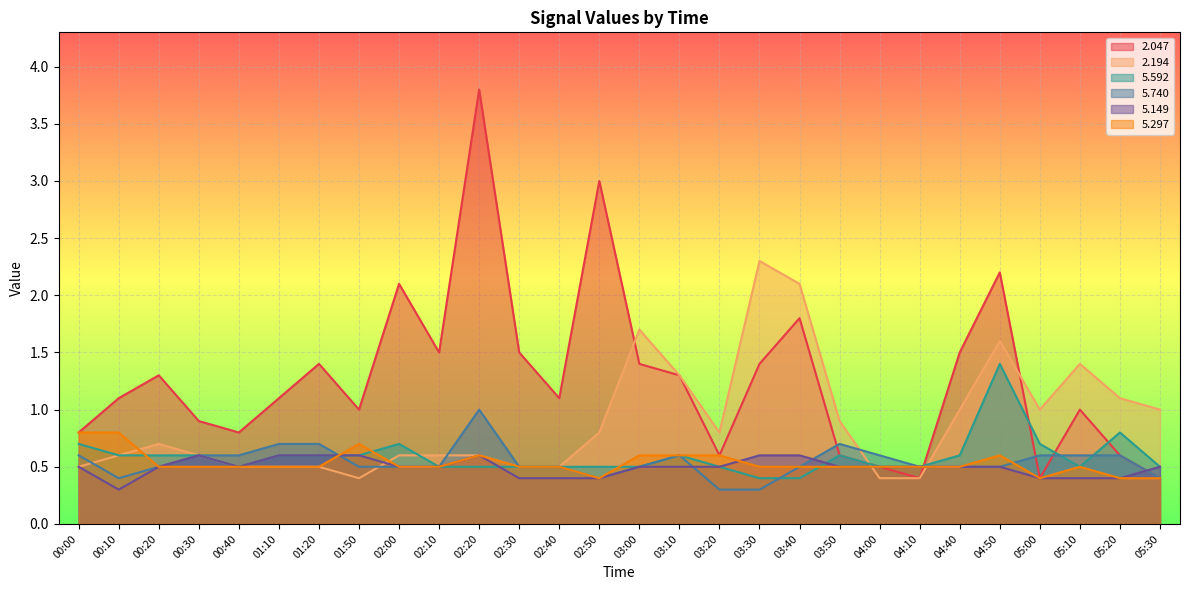

Reading right to left, list all the values displayed in this chart.

  2.047: 05:30=0.4	05:20=0.6	05:10=1.0	05:00=0.4	04:50=2.2	04:40=1.5	04:10=0.4	04:00=0.5	03:50=0.6	03:40=1.8	03:30=1.4	03:20=0.6	03:10=1.3	03:00=1.4	02:50=3.0	02:40=1.1	02:30=1.5	02:20=3.8	02:10=1.5	02:00=2.1	01:50=1.0	01:20=1.4	01:10=1.1	00:40=0.8	00:30=0.9	00:20=1.3	00:10=1.1	00:00=0.8
  2.194: 05:30=1.0	05:20=1.1	05:10=1.4	05:00=1.0	04:50=1.6	04:40=1.0	04:10=0.4	04:00=0.4	03:50=0.9	03:40=2.1	03:30=2.3	03:20=0.8	03:10=1.3	03:00=1.7	02:50=0.8	02:40=0.5	02:30=0.5	02:20=0.6	02:10=0.6	02:00=0.6	01:50=0.4	01:20=0.5	01:10=0.5	00:40=0.5	00:30=0.6	00:20=0.7	00:10=0.6	00:00=0.5
  5.592: 05:30=0.5	05:20=0.8	05:10=0.5	05:00=0.7	04:50=1.4	04:40=0.6	04:10=0.5	04:00=0.5	03:50=0.6	03:40=0.4	03:30=0.4	03:20=0.5	03:10=0.6	03:00=0.5	02:50=0.5	02:40=0.5	02:30=0.5	02:20=0.5	02:10=0.5	02:00=0.7	01:50=0.6	01:20=0.6	01:10=0.6	00:40=0.5	00:30=0.6	00:20=0.6	00:10=0.6	00:00=0.7
  5.740: 05:30=0.4	05:20=0.6	05:10=0.6	05:00=0.6	04:50=0.5	04:40=0.5	04:10=0.5	04:00=0.6	03:50=0.7	03:40=0.5	03:30=0.3	03:20=0.3	03:10=0.6	03:00=0.5	02:50=0.4	02:40=0.5	02:30=0.5	02:20=1.0	02:10=0.5	02:00=0.5	01:50=0.5	01:20=0.7	01:10=0.7	00:40=0.6	00:30=0.6	00:20=0.5	00:10=0.4	00:00=0.6
  5.149: 05:30=0.5	05:20=0.4	05:10=0.4	05:00=0.4	04:50=0.5	04:40=0.5	04:10=0.5	04:00=0.5	03:50=0.5	03:40=0.6	03:30=0.6	03:20=0.5	03:10=0.5	03:00=0.5	02:50=0.4	02:40=0.4	02:30=0.4	02:20=0.6	02:10=0.5	02:00=0.5	01:50=0.6	01:20=0.6	01:10=0.6	00:40=0.5	00:30=0.6	00:20=0.5	00:10=0.3	00:00=0.5
  5.297: 05:30=0.4	05:20=0.4	05:10=0.5	05:00=0.4	04:50=0.6	04:40=0.5	04:10=0.5	04:00=0.5	03:50=0.5	03:40=0.5	03:30=0.5	03:20=0.6	03:10=0.6	03:00=0.6	02:50=0.4	02:40=0.5	02:30=0.5	02:20=0.6	02:10=0.5	02:00=0.5	01:50=0.7	01:20=0.5	01:10=0.5	00:40=0.5	00:30=0.5	00:20=0.5	00:10=0.8	00:00=0.8